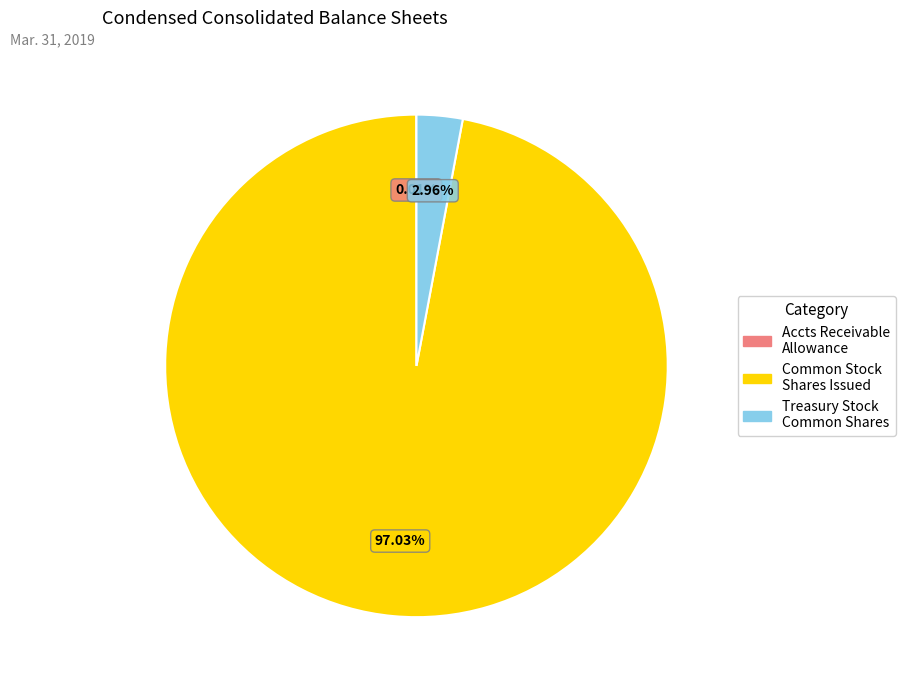

Does any single category account for the majority?

Yes